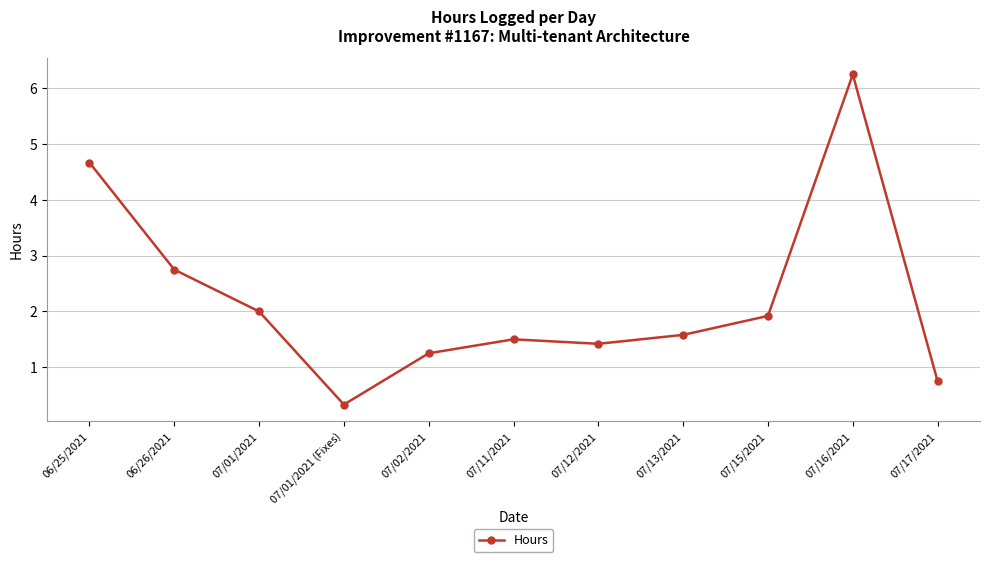

At which label does the data first exceed 1?

06/25/2021